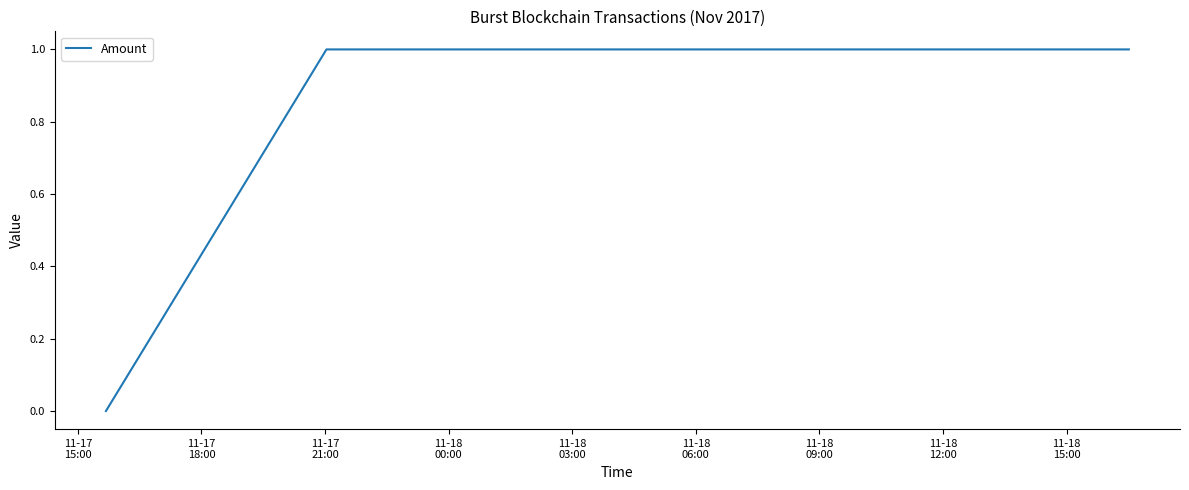

What is the sum of all values?

3